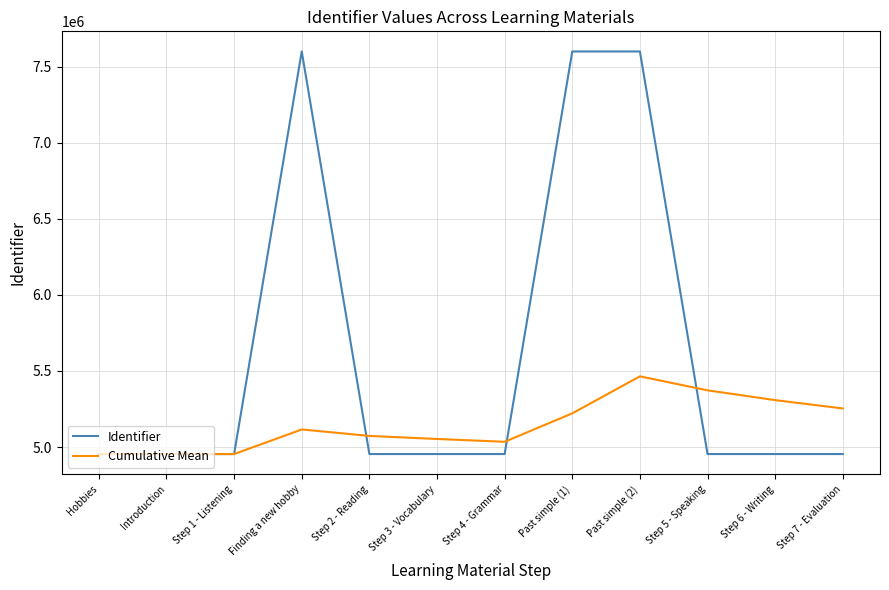

What is the lowest value of the Cumulative Mean series?

4953789